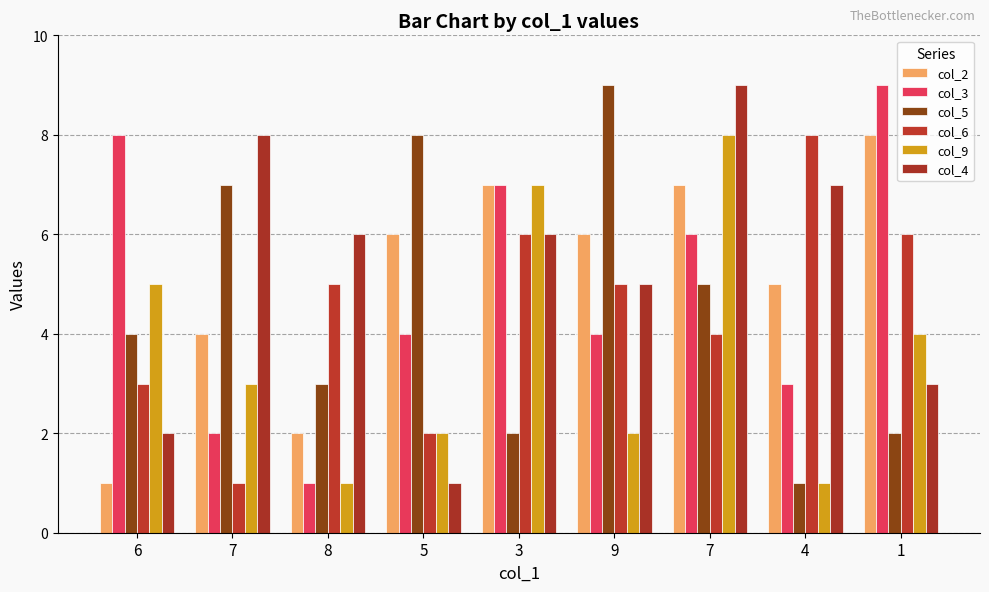

What is the difference between the highest and lowest values at 7?

7